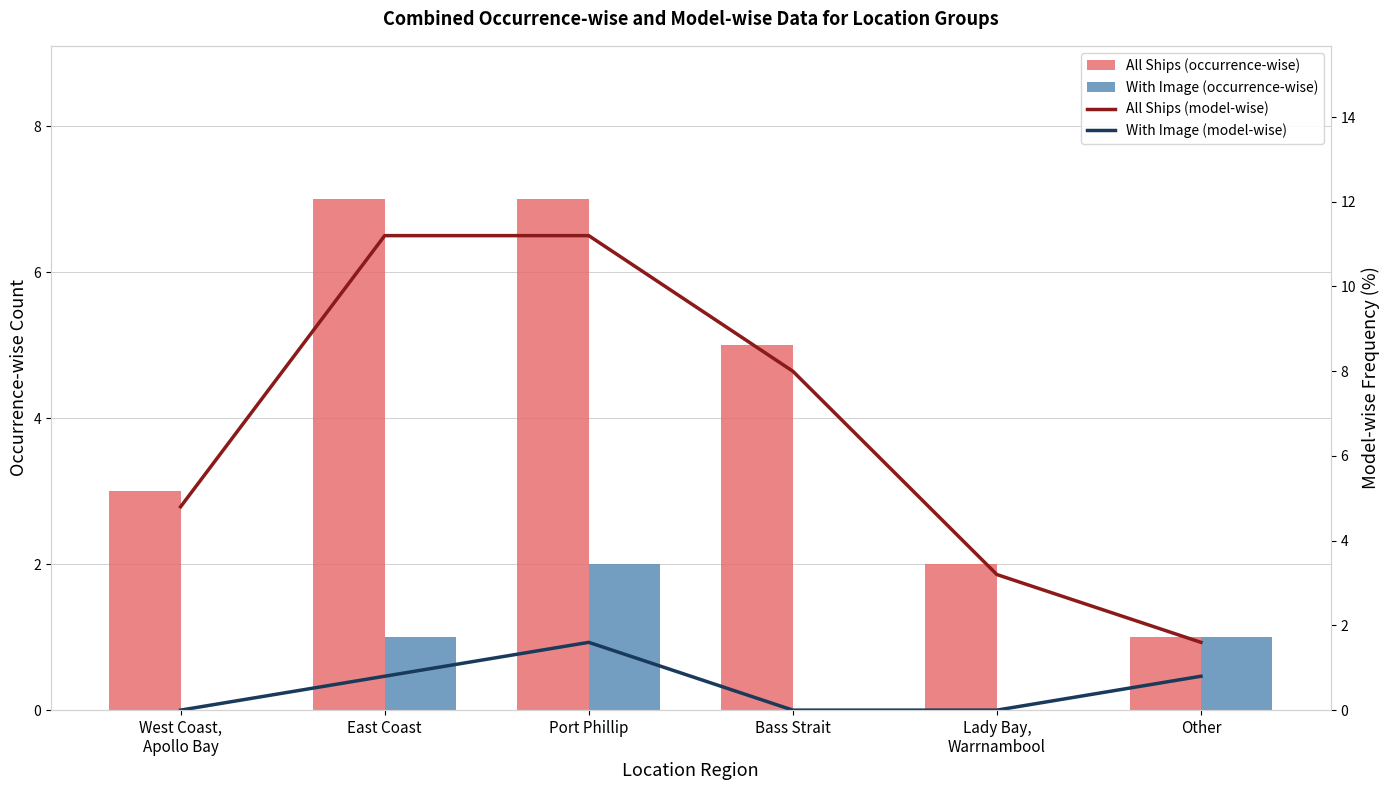

Count the number of categories in the chart.

6